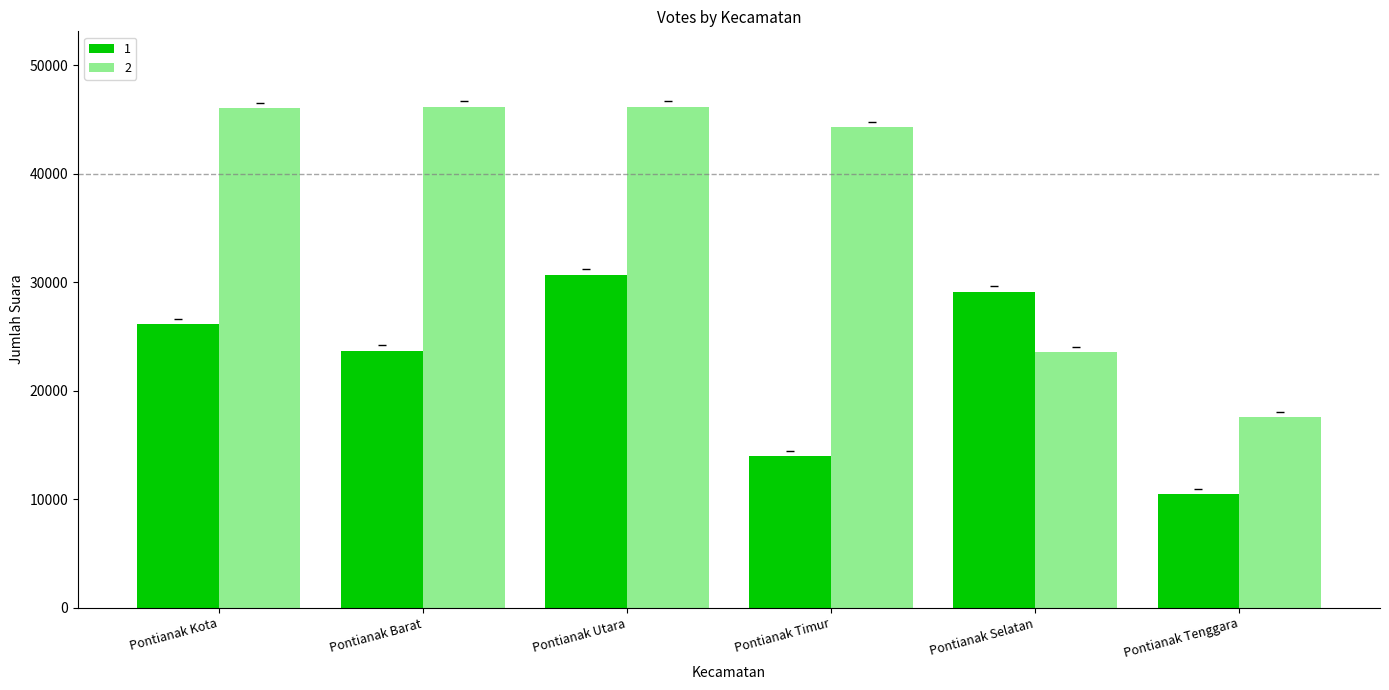

What is the maximum value shown in the chart?

46195